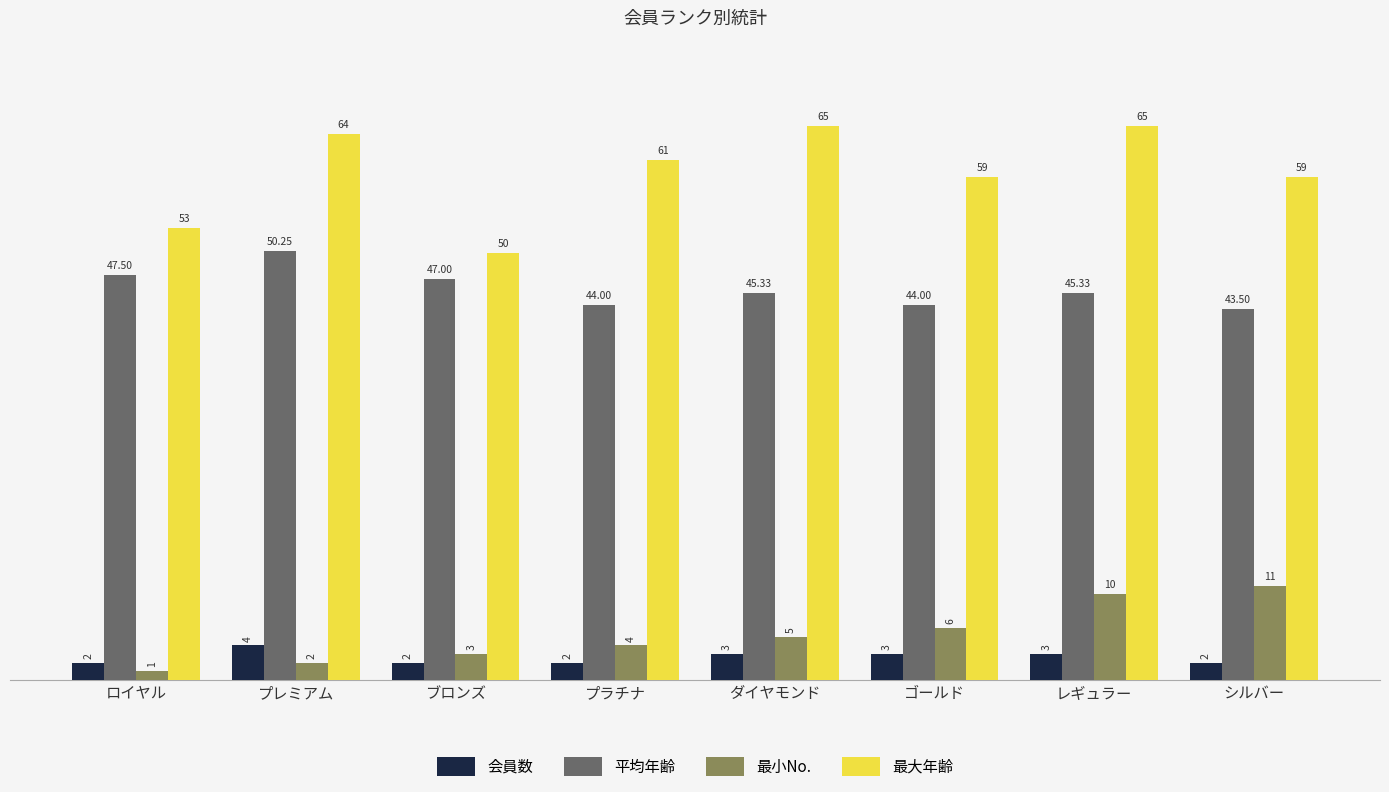

What are all the series names shown in the legend?

会員数, 平均年齢, 最小No., 最大年齢